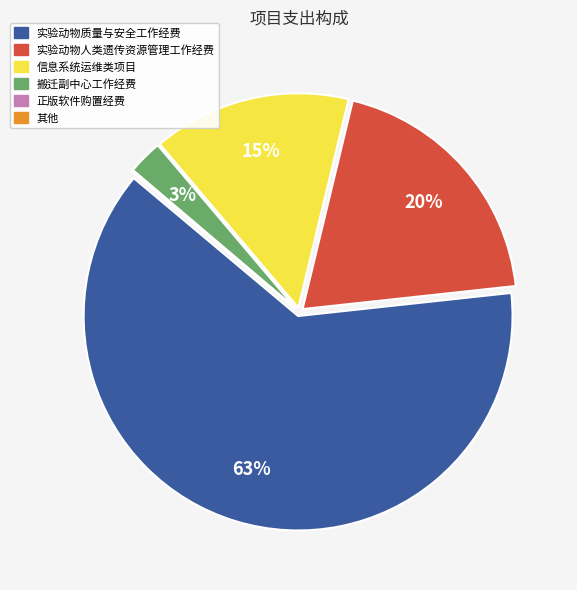

Is there any slice that represents more than half of the pie?

Yes